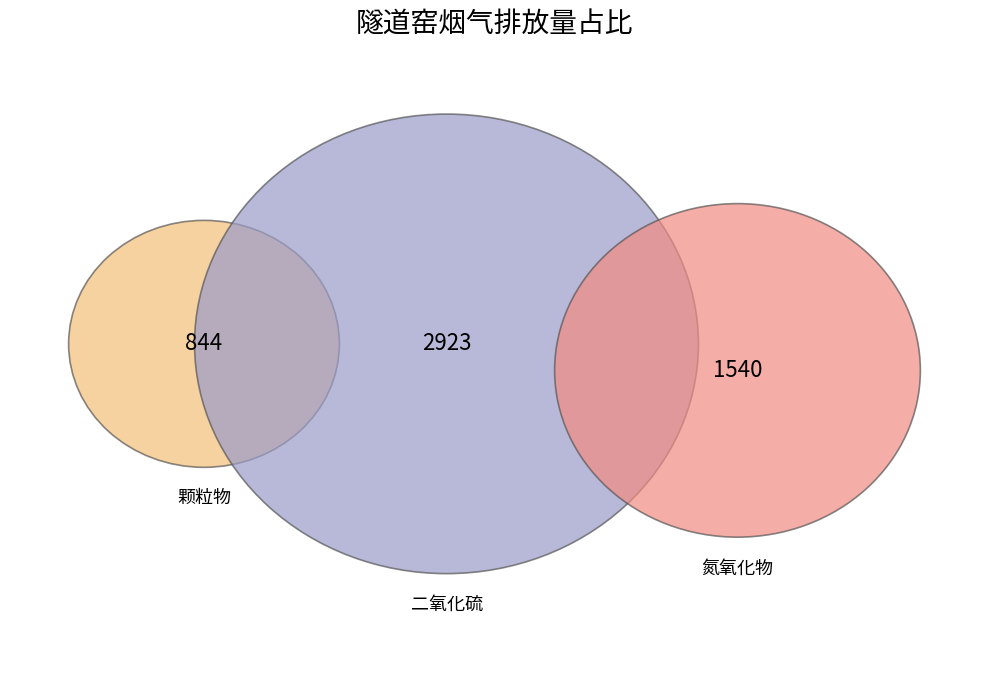

True or false: 3 accounts for 2% of the total.

True